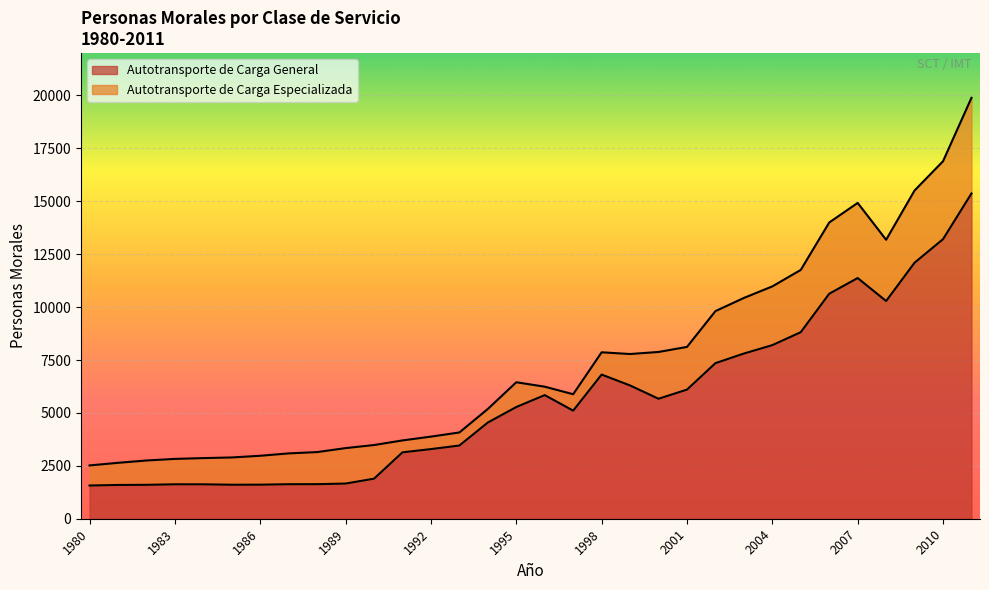

Where is the data nearest to the value 8469?

2004